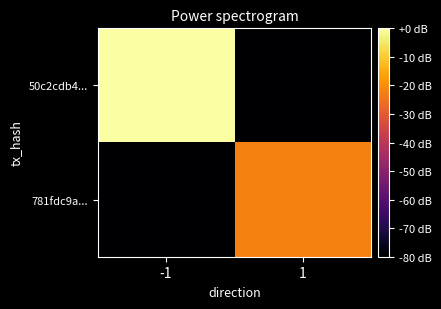

Reading left to right, extract all data points from this chart.

50c2cdb4...: -1=0.0	1=-88.0
781fdc9a...: -1=-88.0	1=-21.9